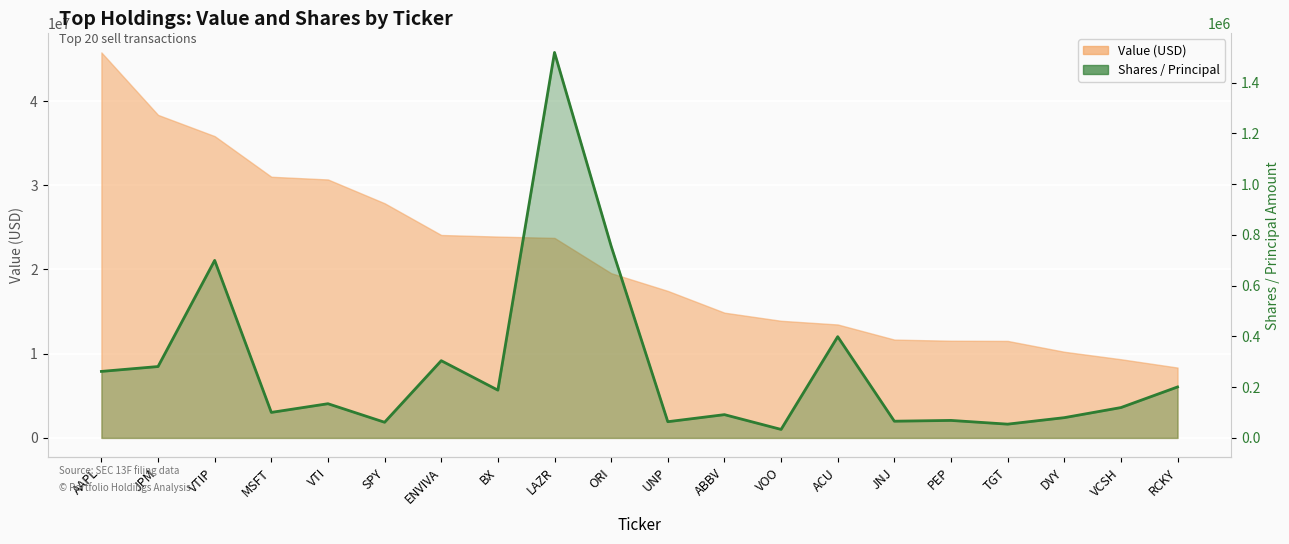

At which category does the data reach its first local peak?

VTIP